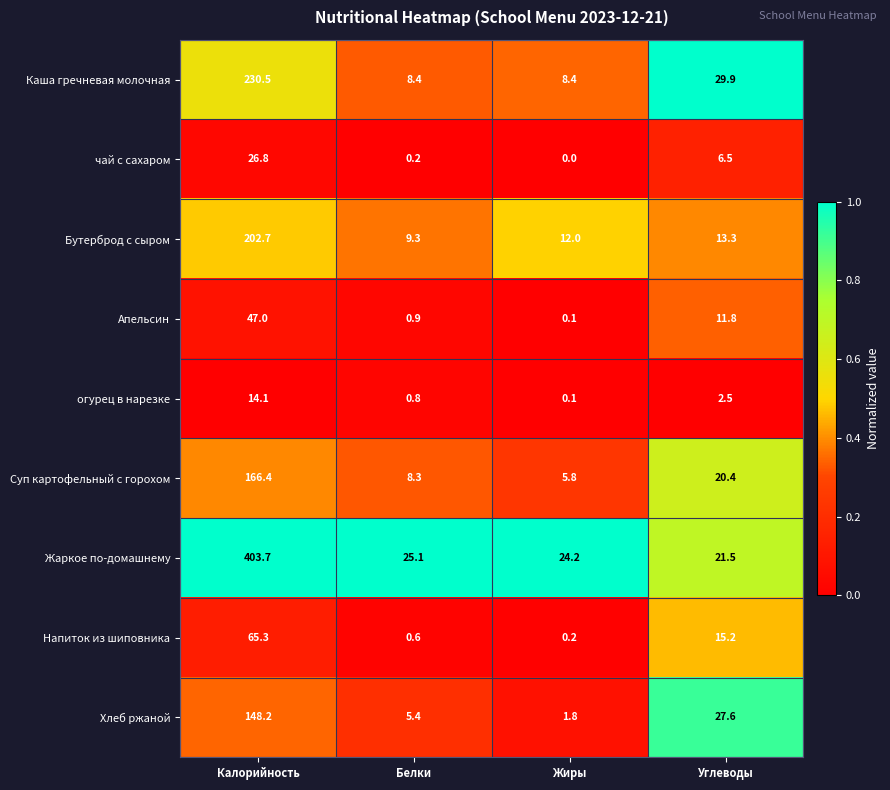

At which label does Апельсин first exceed 11?

Калорийность